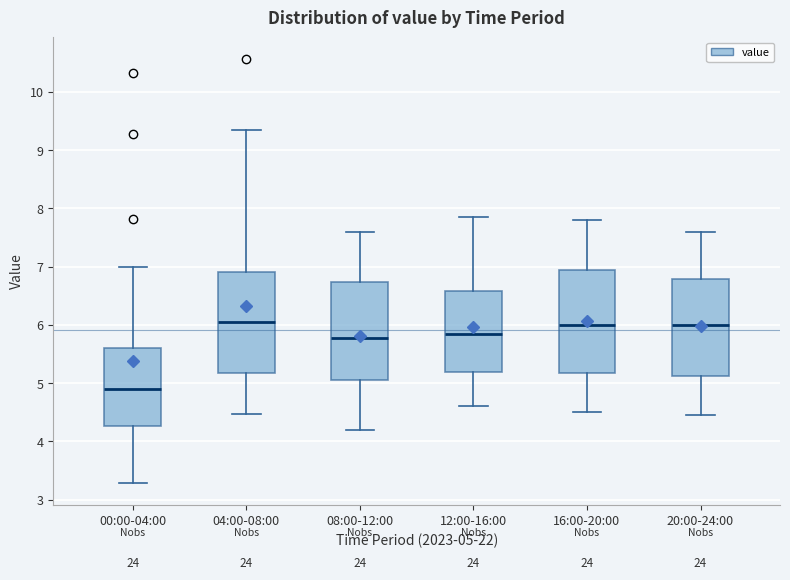

Reading left to right, read every box against the y-axis: the position of its median line, the range the box covers, and the ends of its whiskers. The values are not printed on the chart, so give them approximately, as read against the axis.

00:00-04:00: median 4.9, box 4.3 to 5.6, whiskers 3.3 to 7.0
04:00-08:00: median 6.1, box 5.2 to 6.9, whiskers 4.5 to 9.4
08:00-12:00: median 5.8, box 5.1 to 6.7, whiskers 4.2 to 7.6
12:00-16:00: median 5.9, box 5.2 to 6.6, whiskers 4.6 to 7.9
16:00-20:00: median 6.0, box 5.2 to 7.0, whiskers 4.5 to 7.8
20:00-24:00: median 6.0, box 5.1 to 6.8, whiskers 4.5 to 7.6